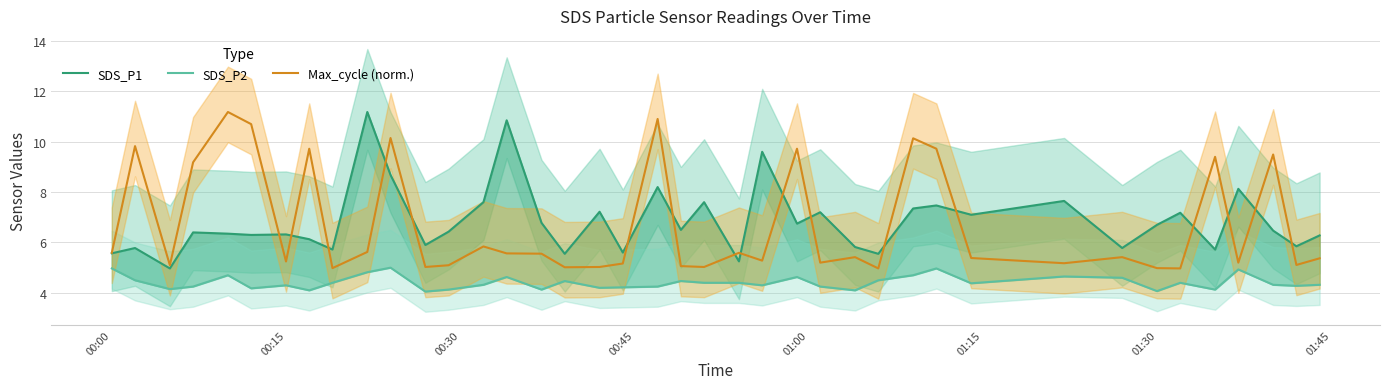

Which series has the largest total across all categories?

SDS_P1